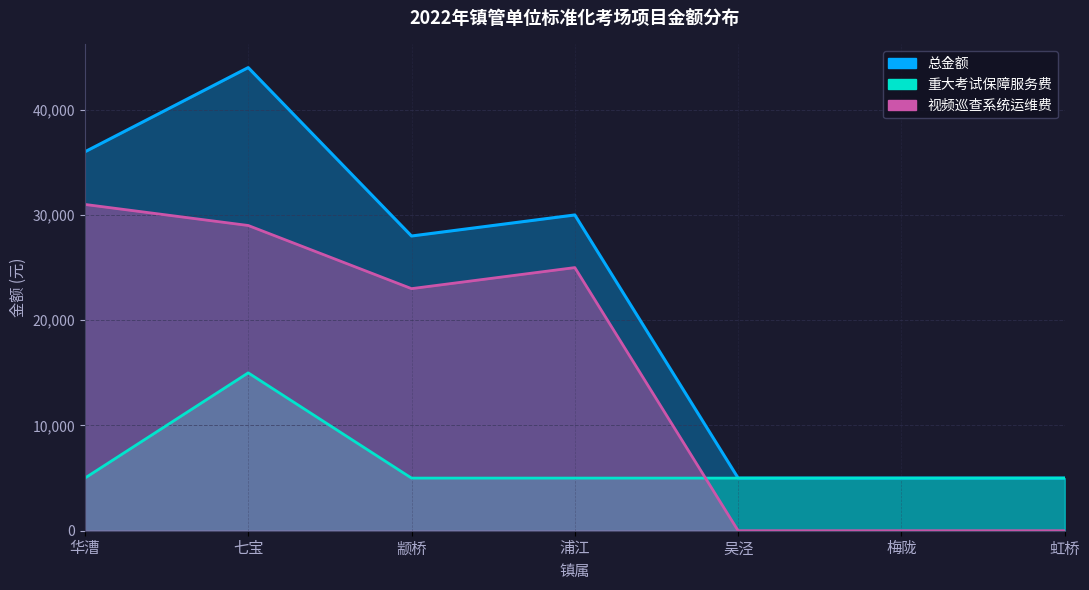

List the labels in order of 重大考试保障服务费 value, smallest first.

华漕, 颛桥, 浦江, 吴泾, 梅陇, 虹桥, 七宝